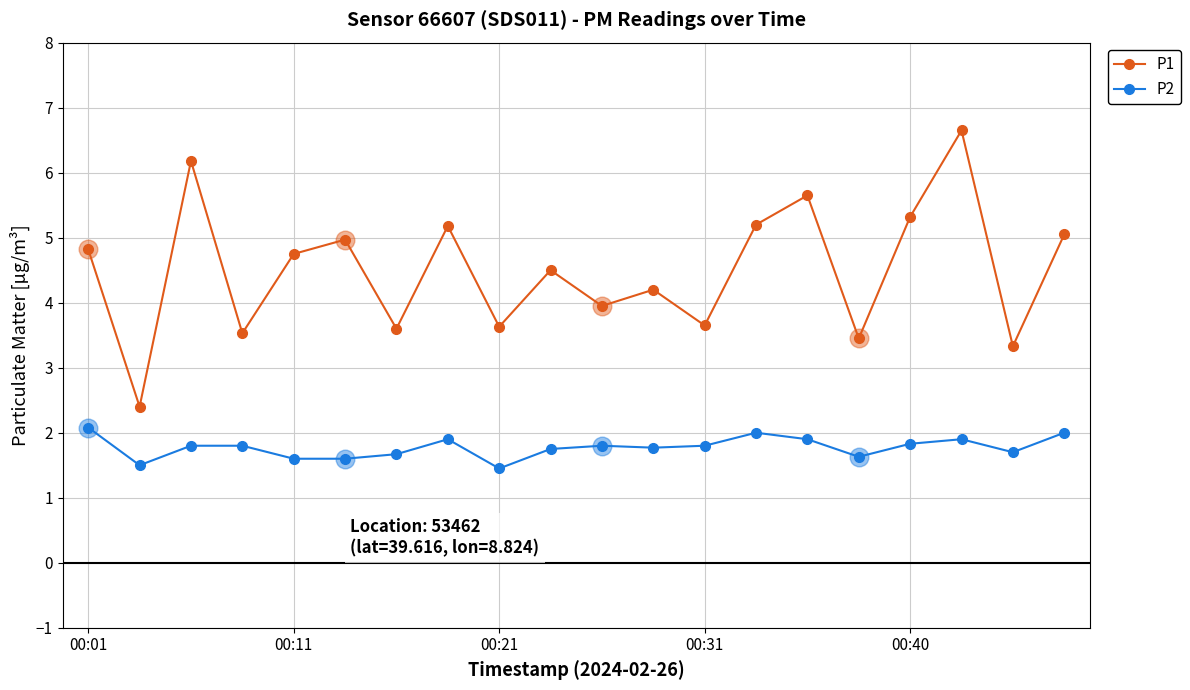

What are all the series names shown in the legend?

P1, P2